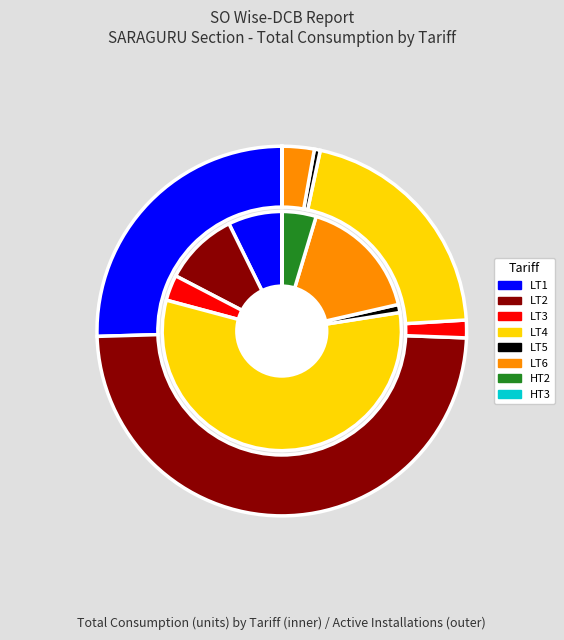

What percentage is the LT3 slice, to the nearest percent?

3%